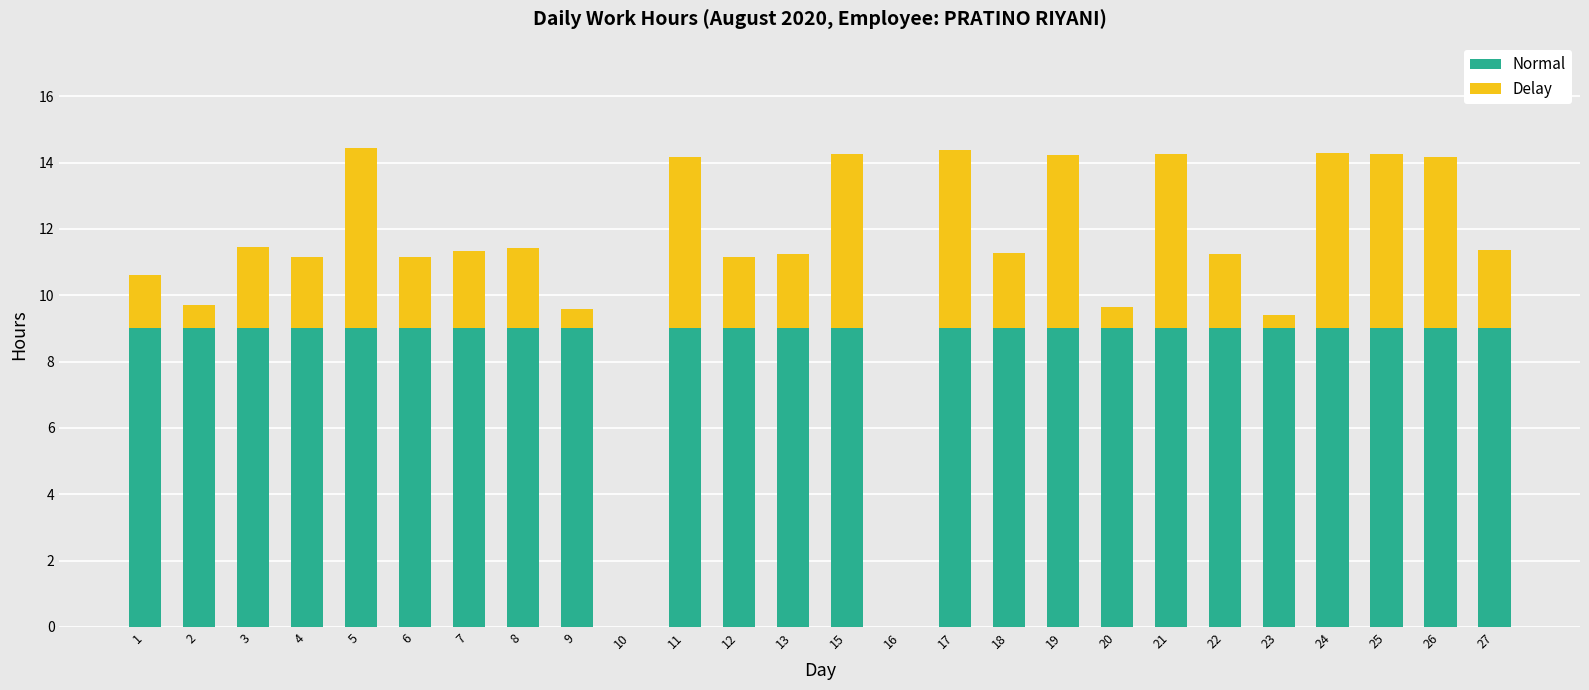

Are the bars horizontal?

No